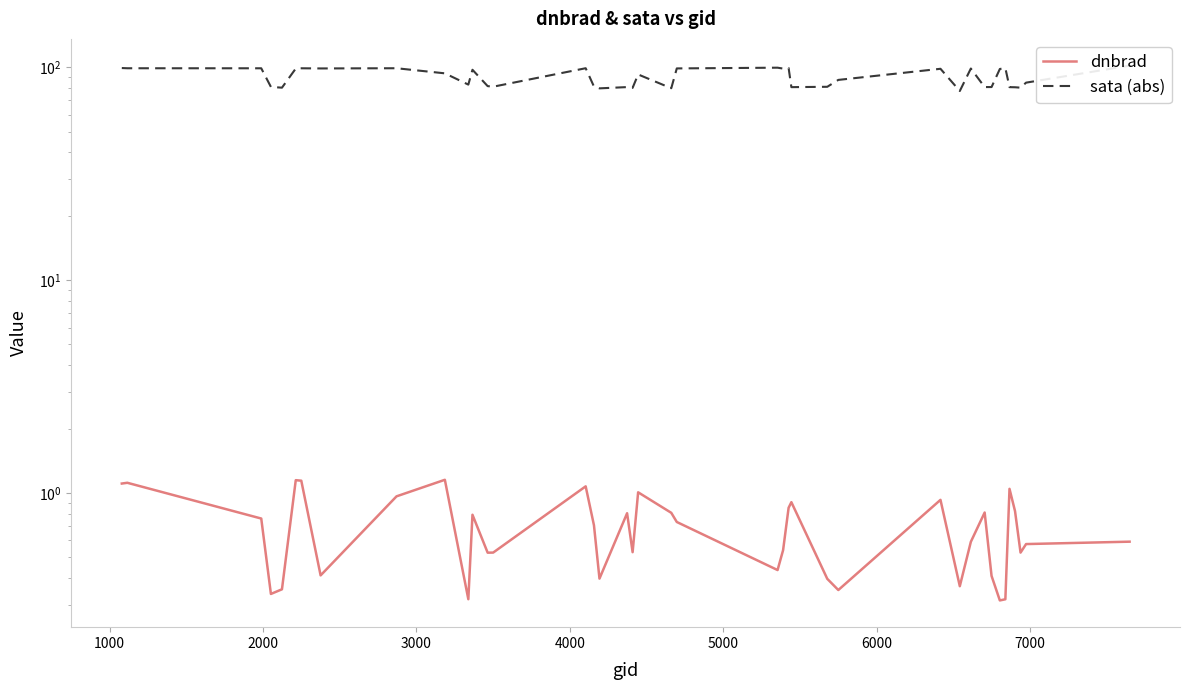

List the series in order of their overall mean, highest first.

sata (abs), dnbrad